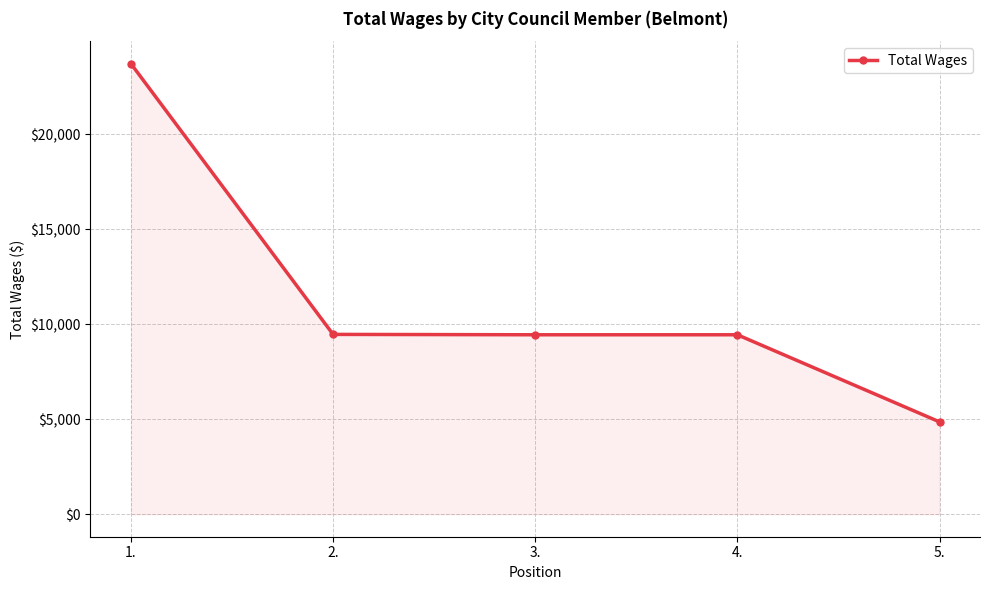

Between 1. and 5., which is larger?

1.